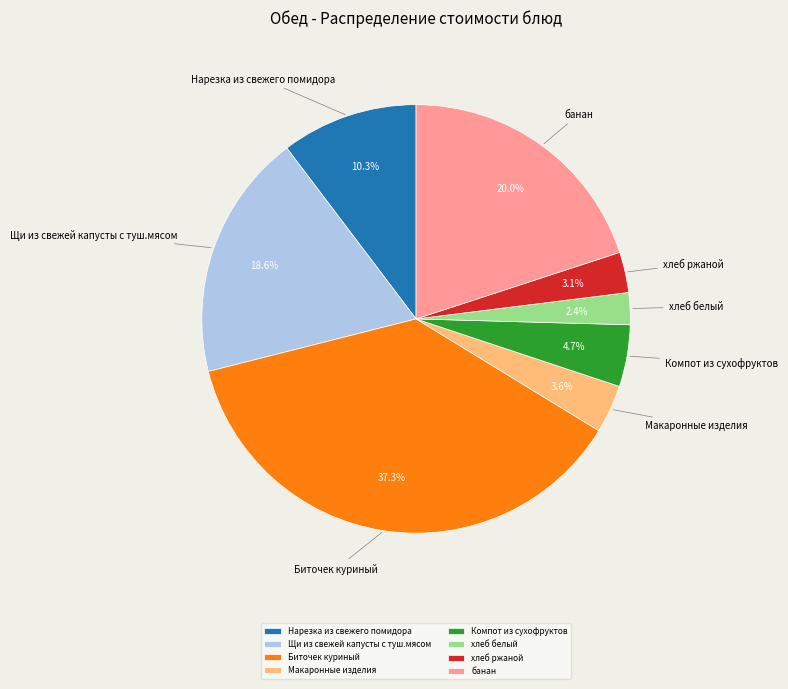

Count the number of slices in the pie.

8